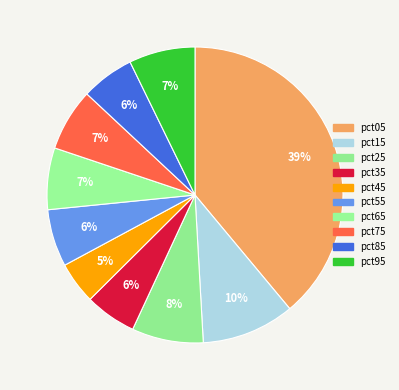

How much of the chart is everything except pct45?

95.4%